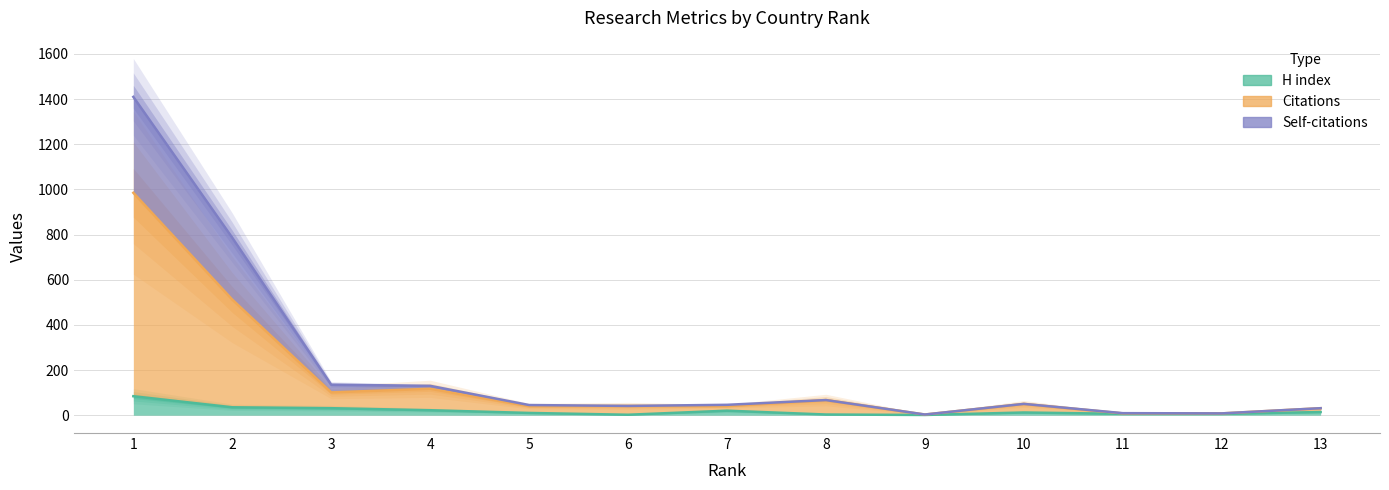

Reading left to right, extract all data points from this chart.

H index: 84	35	31	22	10	2	20	3	1	12	6	6	14
Citations: 985	512	101	117	40	41	40	67	3	50	8	8	31
Self-citations: 1410	786	135	130	45	41	46	67	3	50	9	8	31